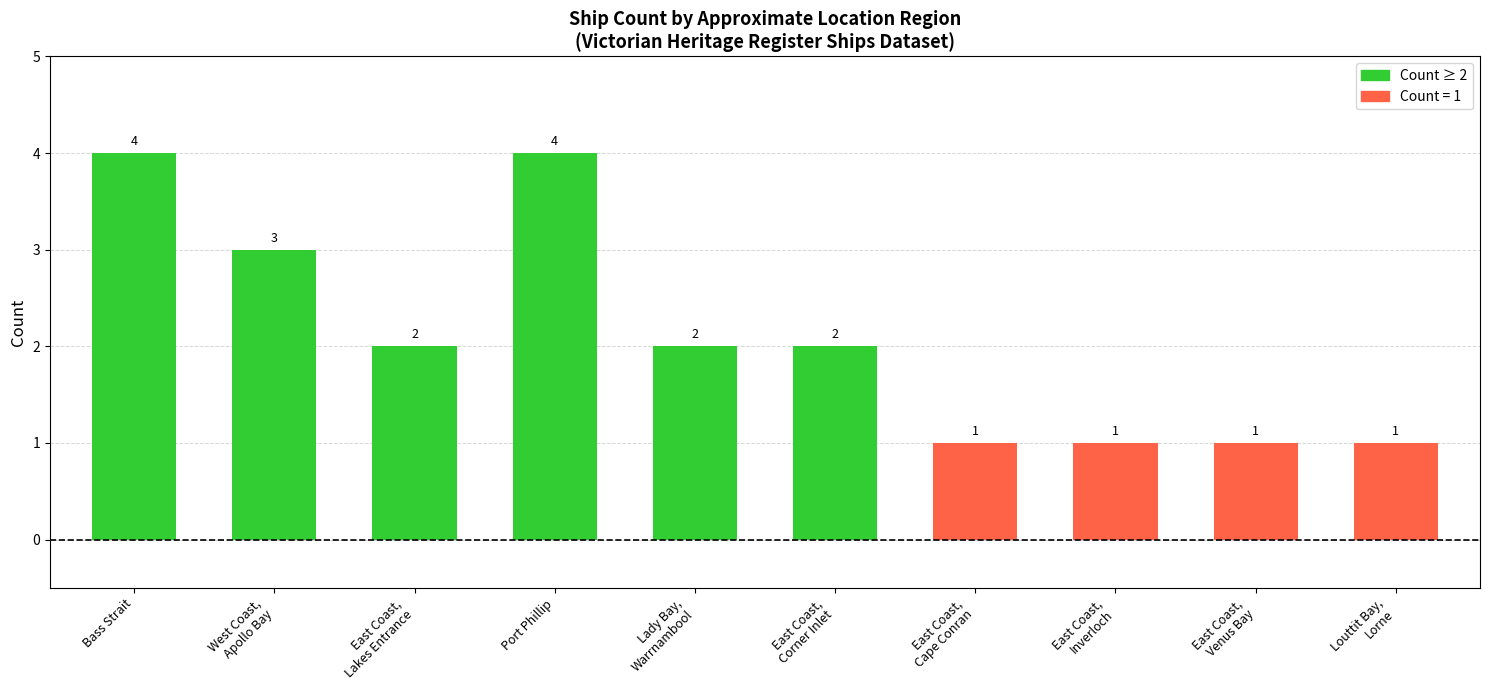

What is the maximum value shown in the chart?

4